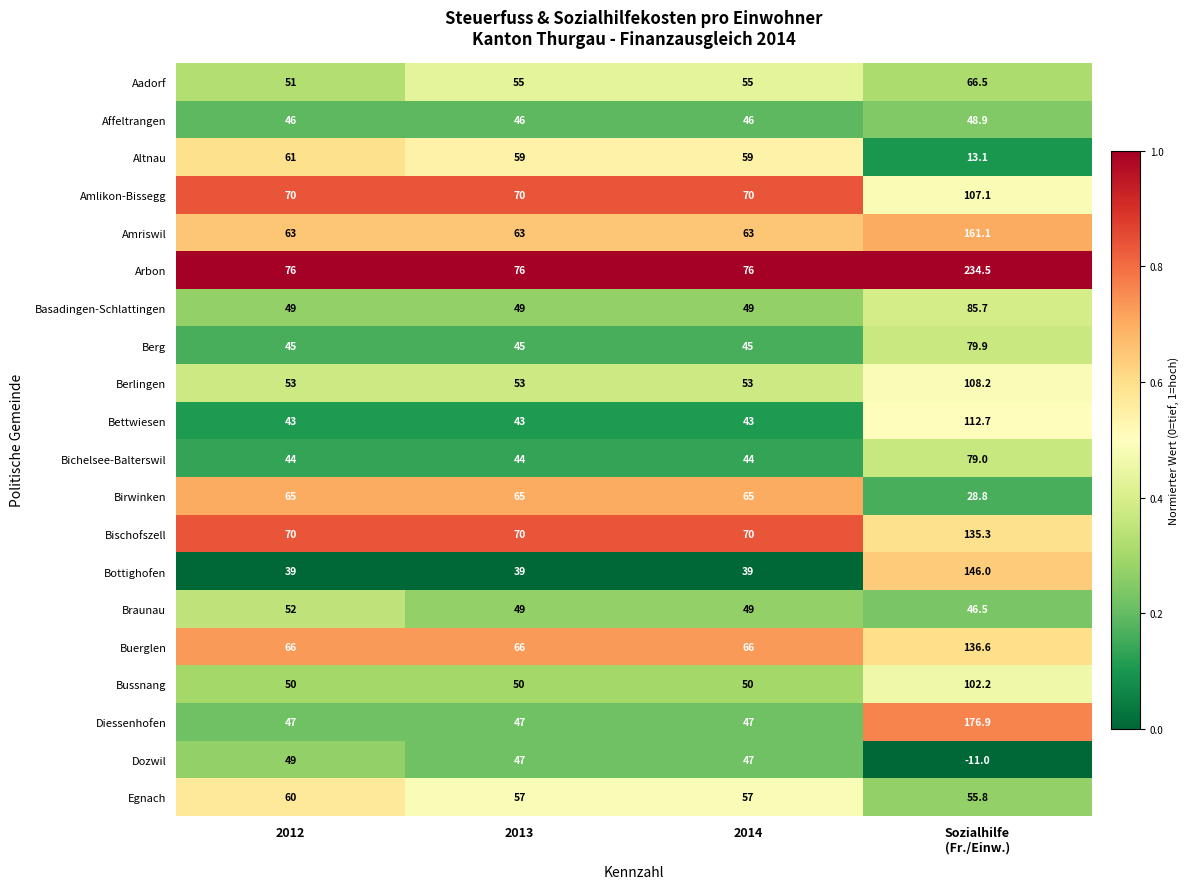

What value does the Braunau series have at 2013?

49.0